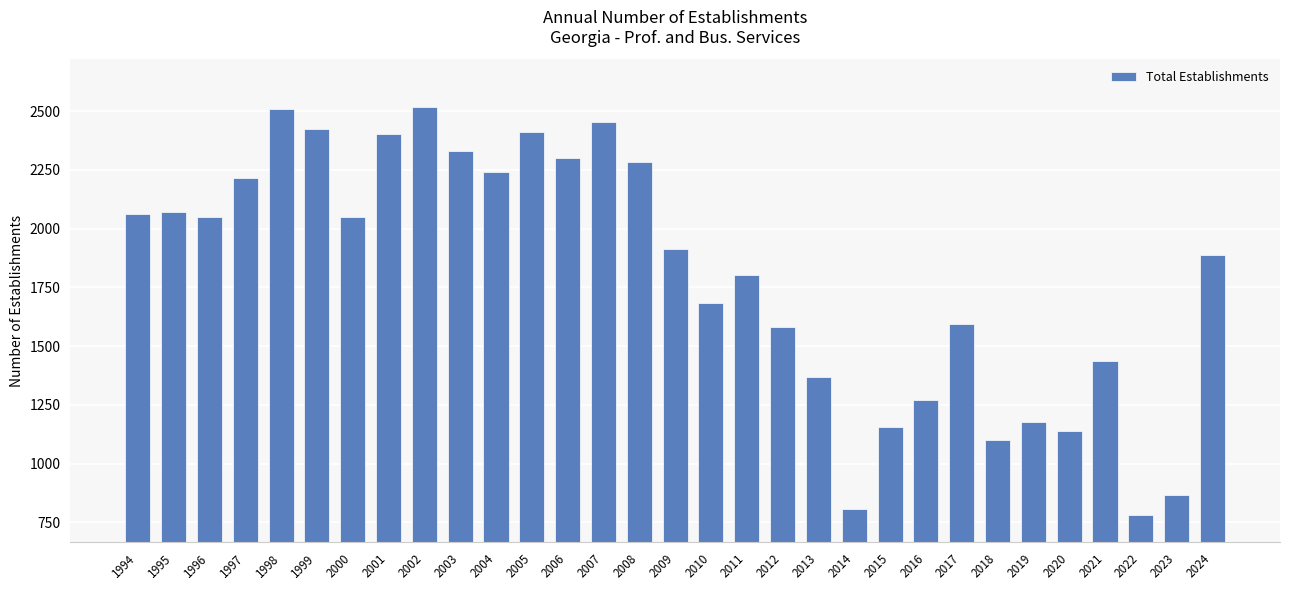

What is the change in value from 2003 to 2009?

-415